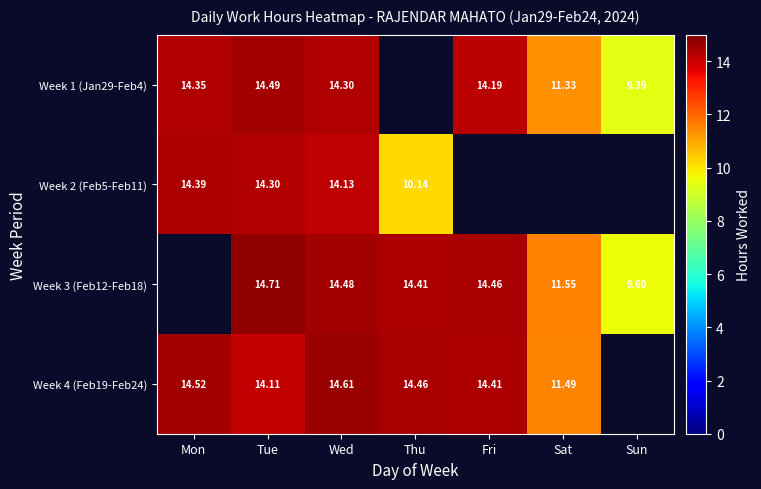

Is the value of Week 4 (Feb19-Feb24) at Thu greater than the value of Week 2 (Feb5-Feb11) at Thu?

Yes